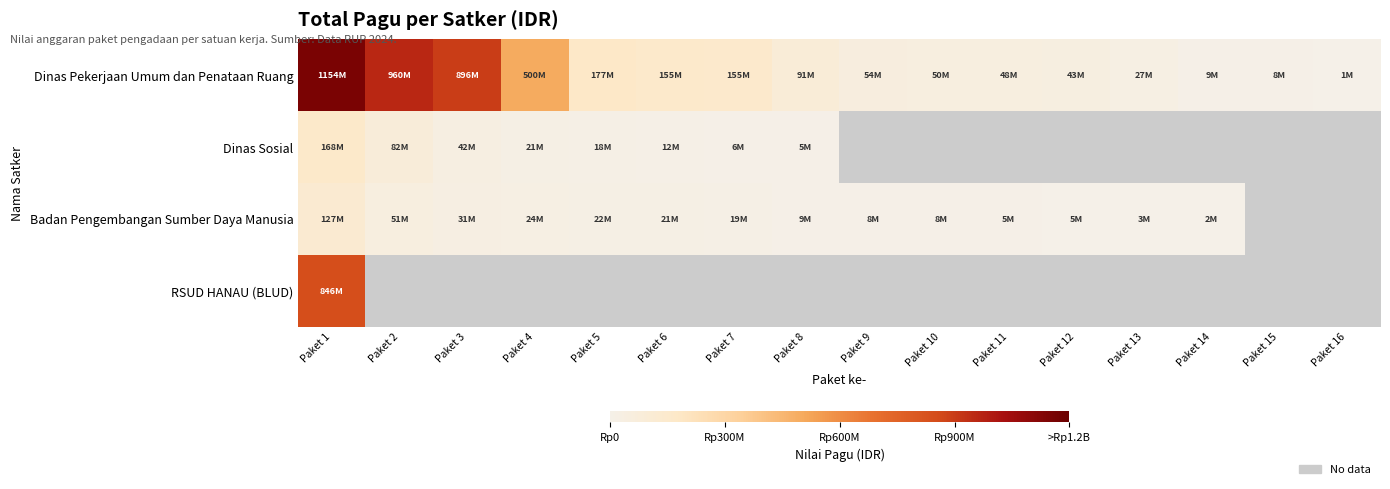

Rank the series at Paket 7 from lowest to highest value.

Dinas Sosial, Badan Pengembangan Sumber Daya Manusia, Dinas Pekerjaan Umum dan Penataan Ruang, RSUD HANAU (BLUD)